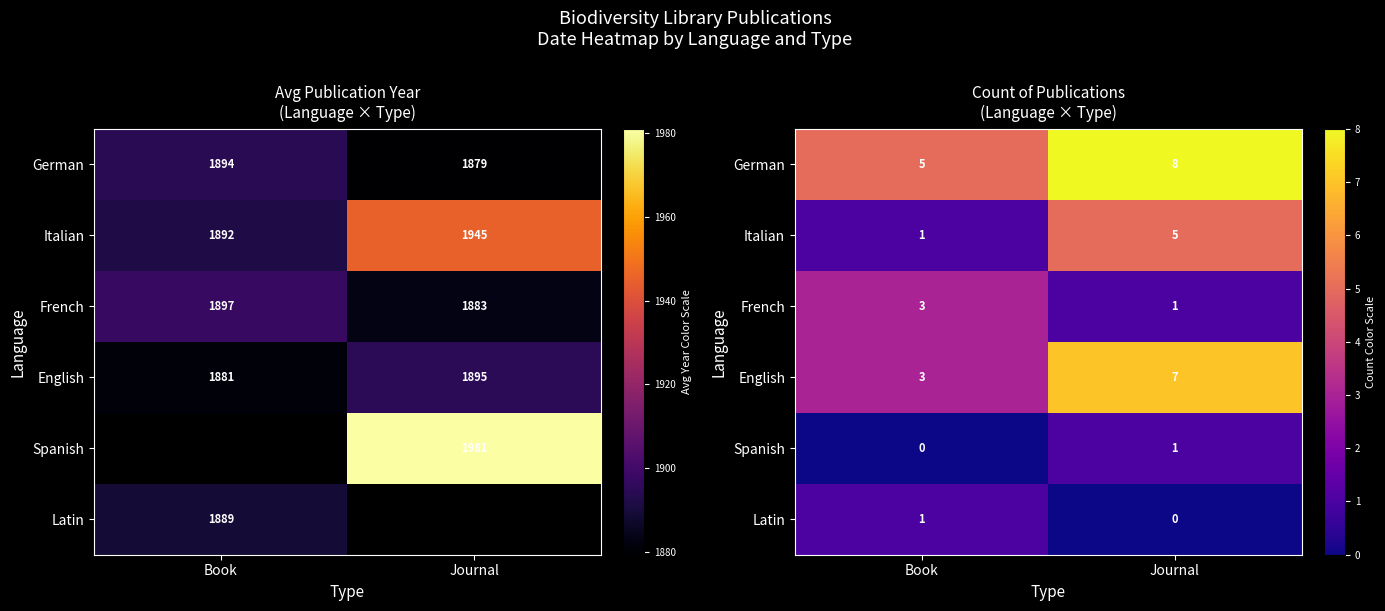

How many categories are shown in the chart?

2